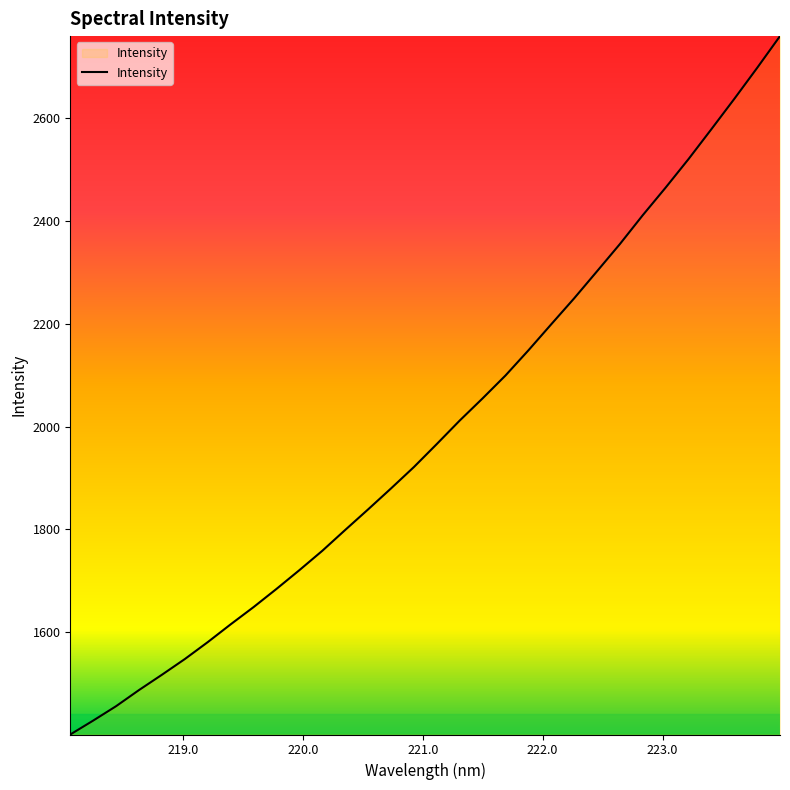

How many values exceed 1966?

16